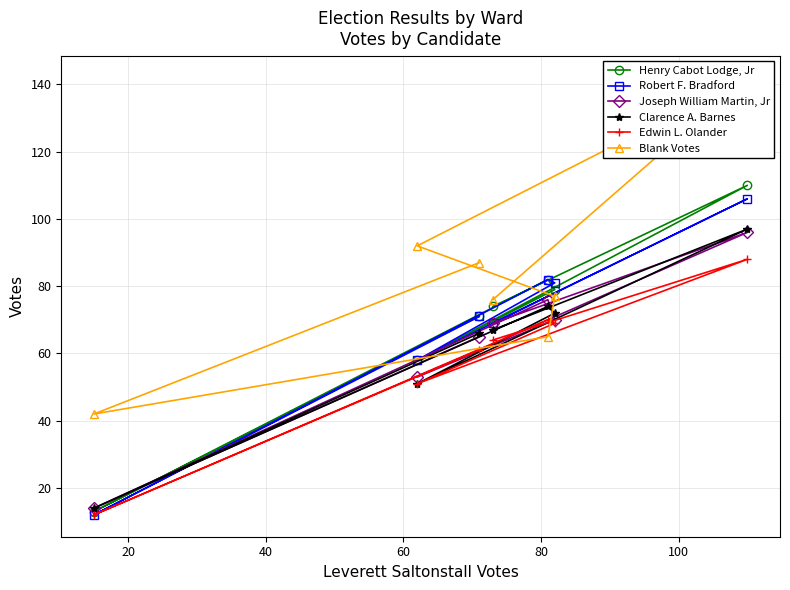

What is the lowest value of the Blank Votes series?

42